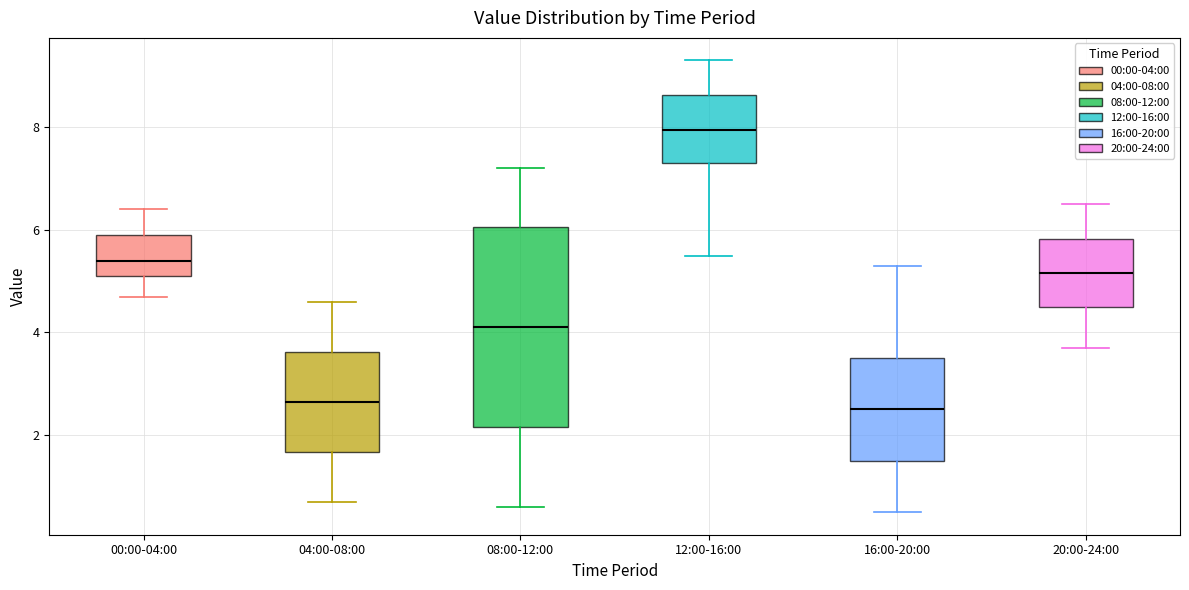

Which box is the tallest, from its lower edge to its upper edge?

08:00-12:00